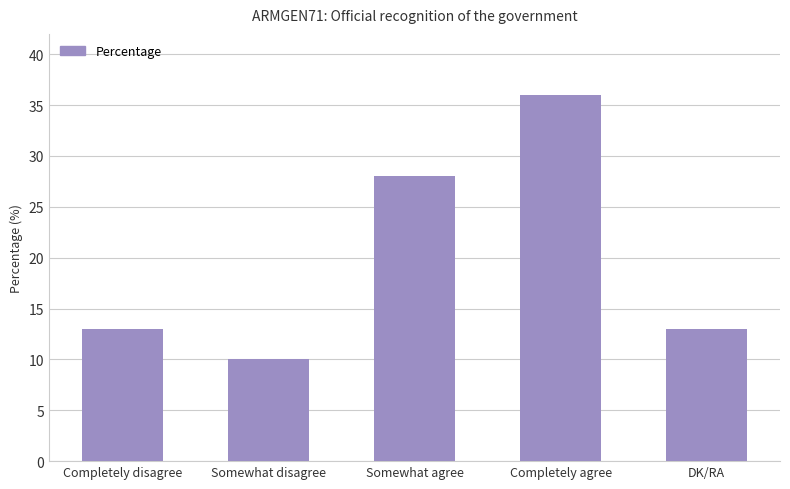

What is the difference between the values at DK/RA and Somewhat disagree?

3